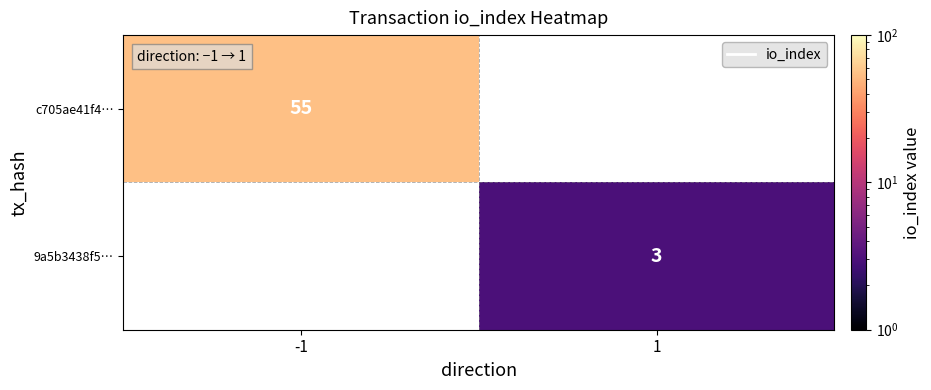

Is it true that 9a5b3438f5… equals 3 at 1?

True